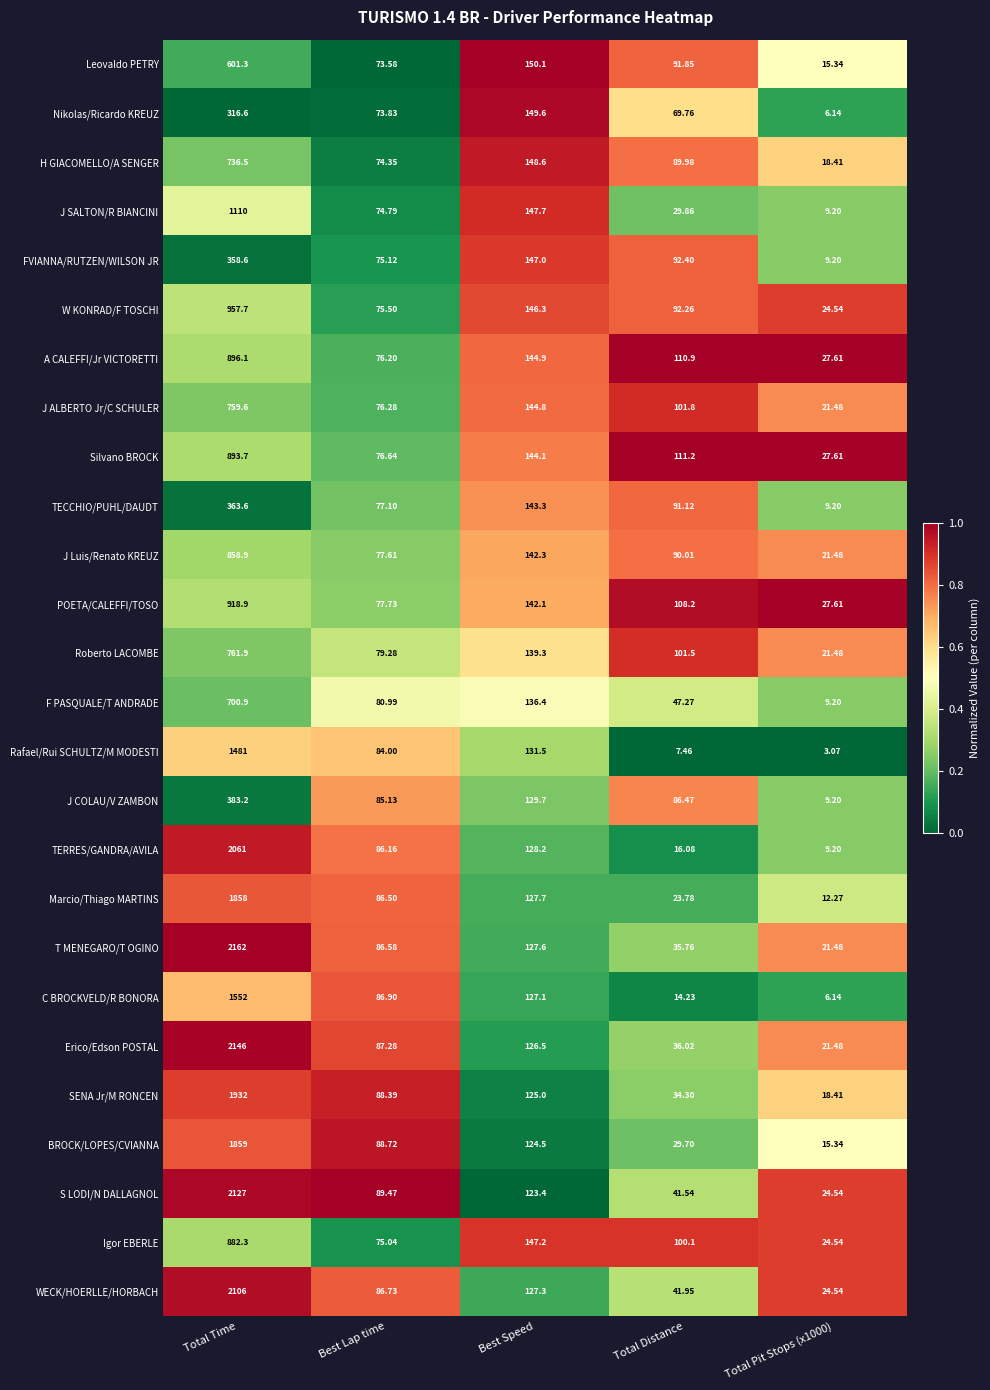

At which label does TECCHIO/PUHL/DAUDT reach its peak?

Total Time